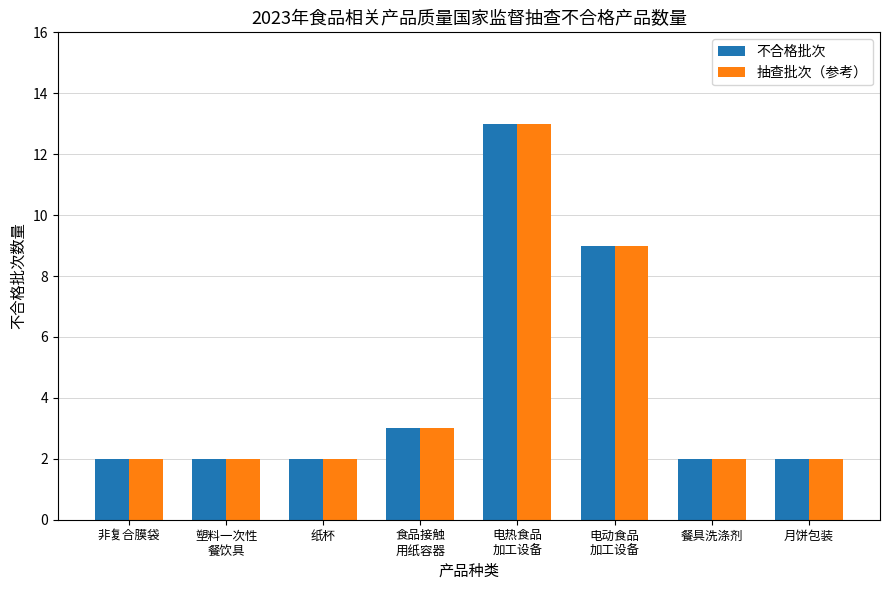

What is the sum of all 不合格批次 values?

35